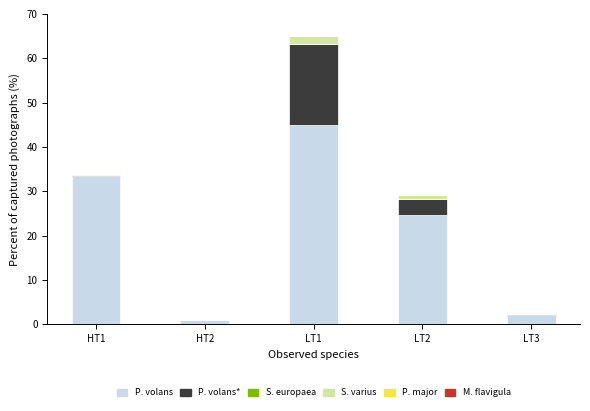

At which category is the sum across all series the highest?

LT1